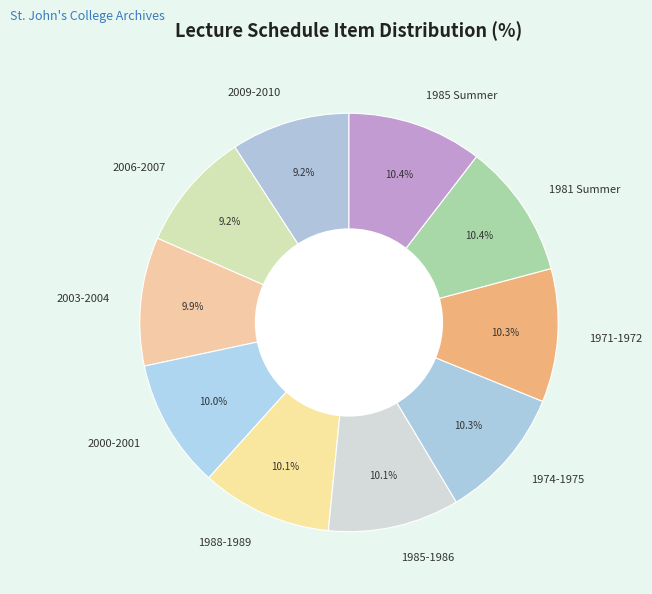

What is the ratio of the value at 2006-2007 to the value at 1971-1972?

0.9